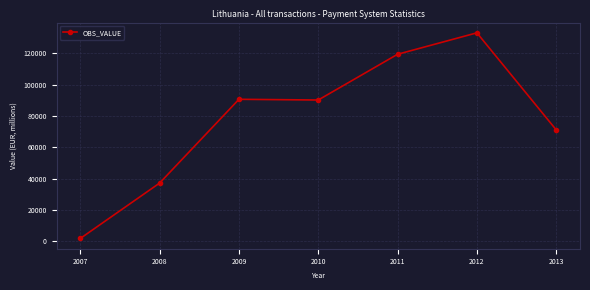

Approximately how many times larger is the value at 2008 compared to 2013?

0.5